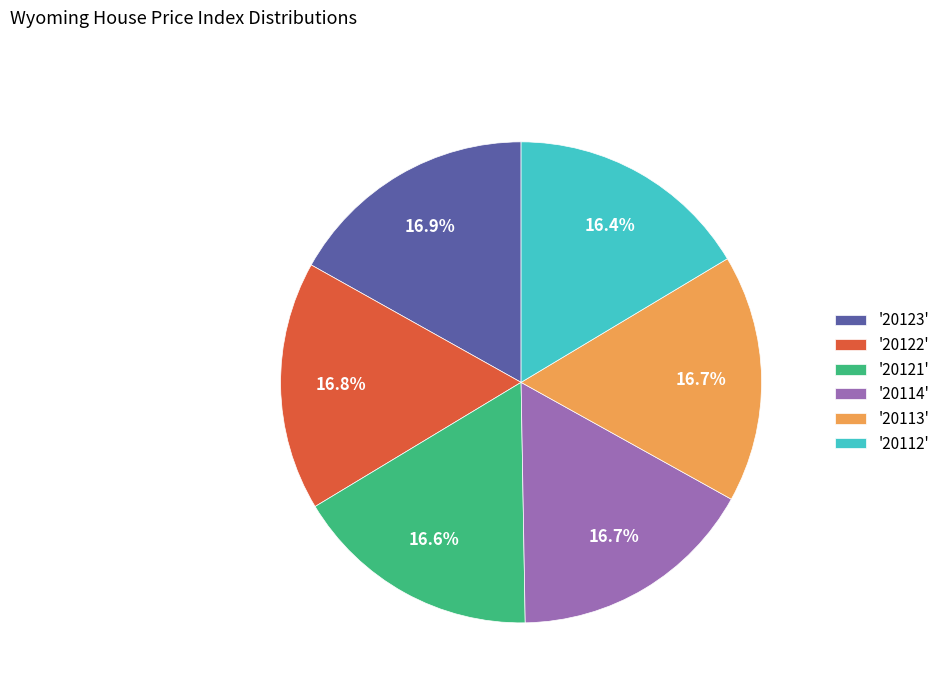

Approximately how many times larger is the value at '20114' compared to '20112'?

1.0